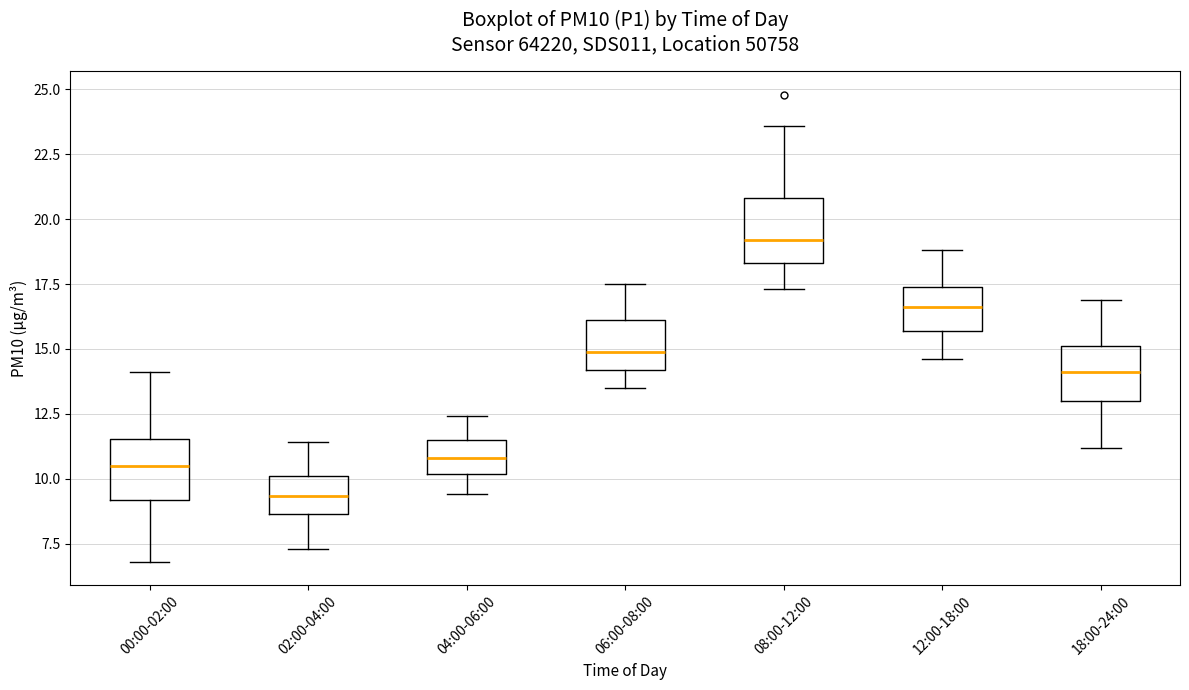

Reading left to right, transcribe this box plot: for each box, give where its median line is, the range the box spans, and where its two whiskers end, as read against the y-axis. The values are not printed on the chart, so give them approximately, as read against the axis.

00:00-02:00: median 10.5, box 9.0 to 11.5, whiskers 7.0 to 14.0
02:00-04:00: median 9.5, box 8.5 to 10.0, whiskers 7.5 to 11.5
04:00-06:00: median 11.0, box 10.0 to 11.5, whiskers 9.5 to 12.5
06:00-08:00: median 15.0, box 14.0 to 16.0, whiskers 13.5 to 17.5
08:00-12:00: median 19.0, box 18.5 to 21.0, whiskers 17.5 to 23.5
12:00-18:00: median 16.5, box 15.5 to 17.5, whiskers 14.5 to 19.0
18:00-24:00: median 14.0, box 13.0 to 15.0, whiskers 11.0 to 17.0